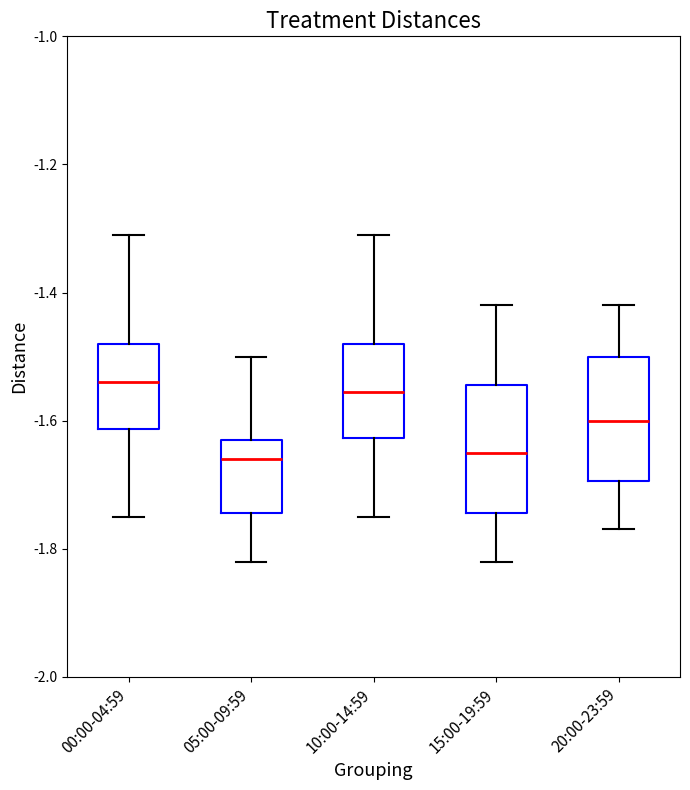

Where does the median line of the box for 05:00-09:59 sit on the y-axis? The values are not printed on the chart, so give them approximately, as read against the axis.

-1.66